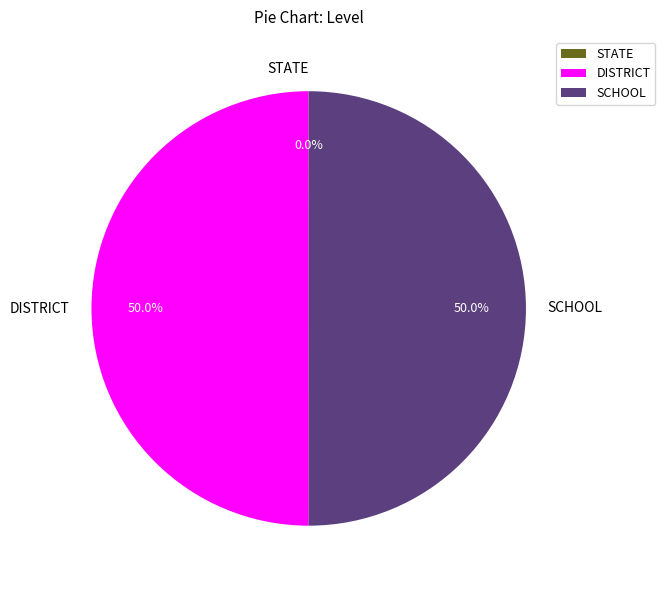

Combined, do SCHOOL and DISTRICT account for over 50%?

Yes